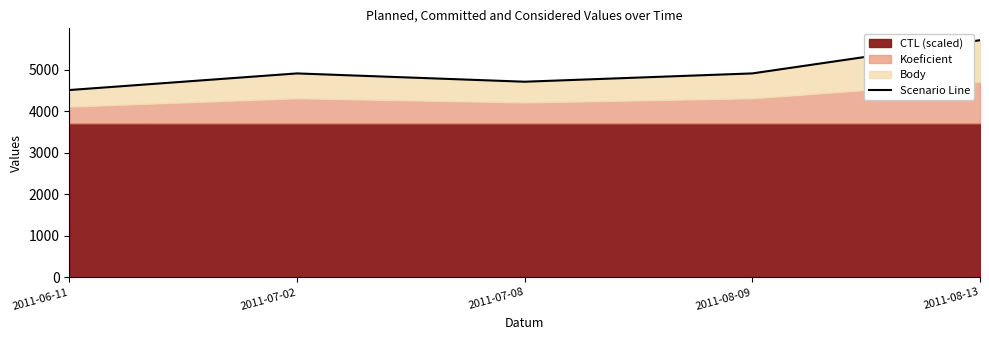

True or false: the data shows 2944.5 at 2011-08-13.

False